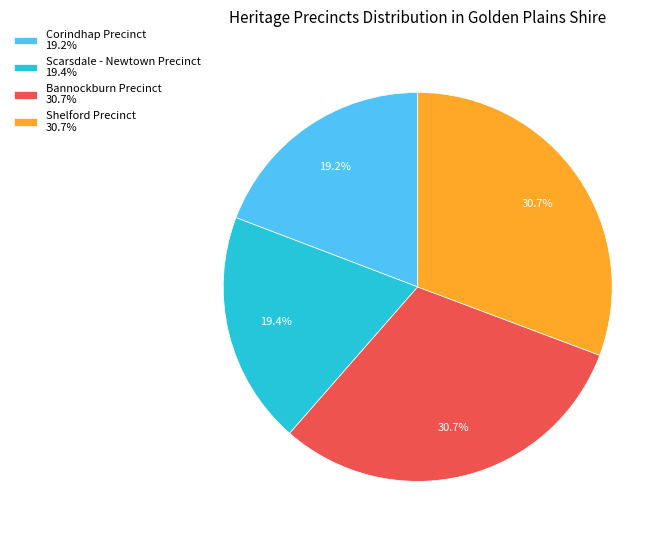

Count the number of slices in the pie.

4